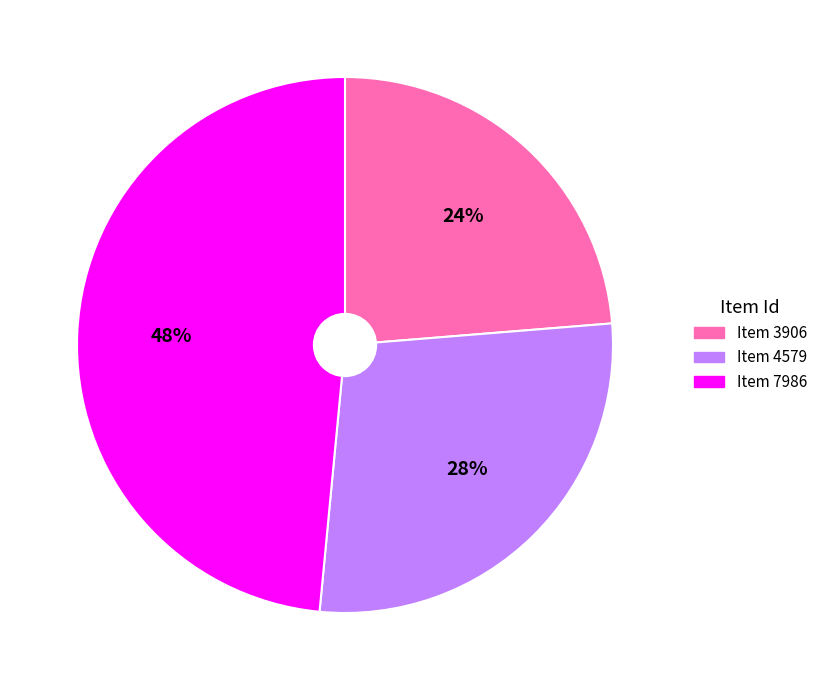

Is it true that Item 7986 is 48% of the pie?

True